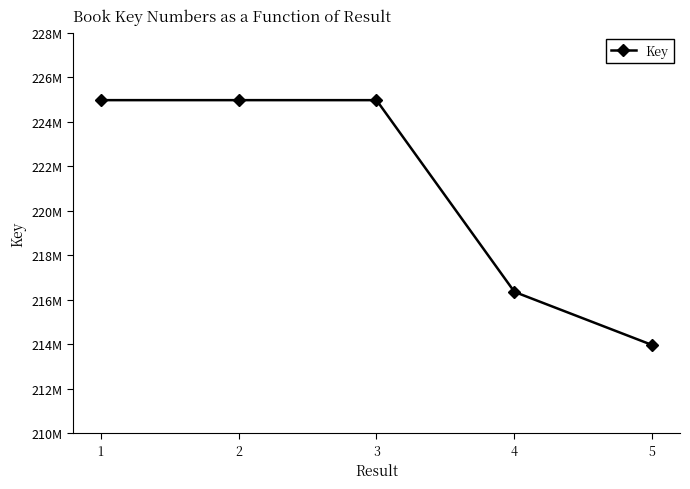

Does the chart have visible grid lines?

No